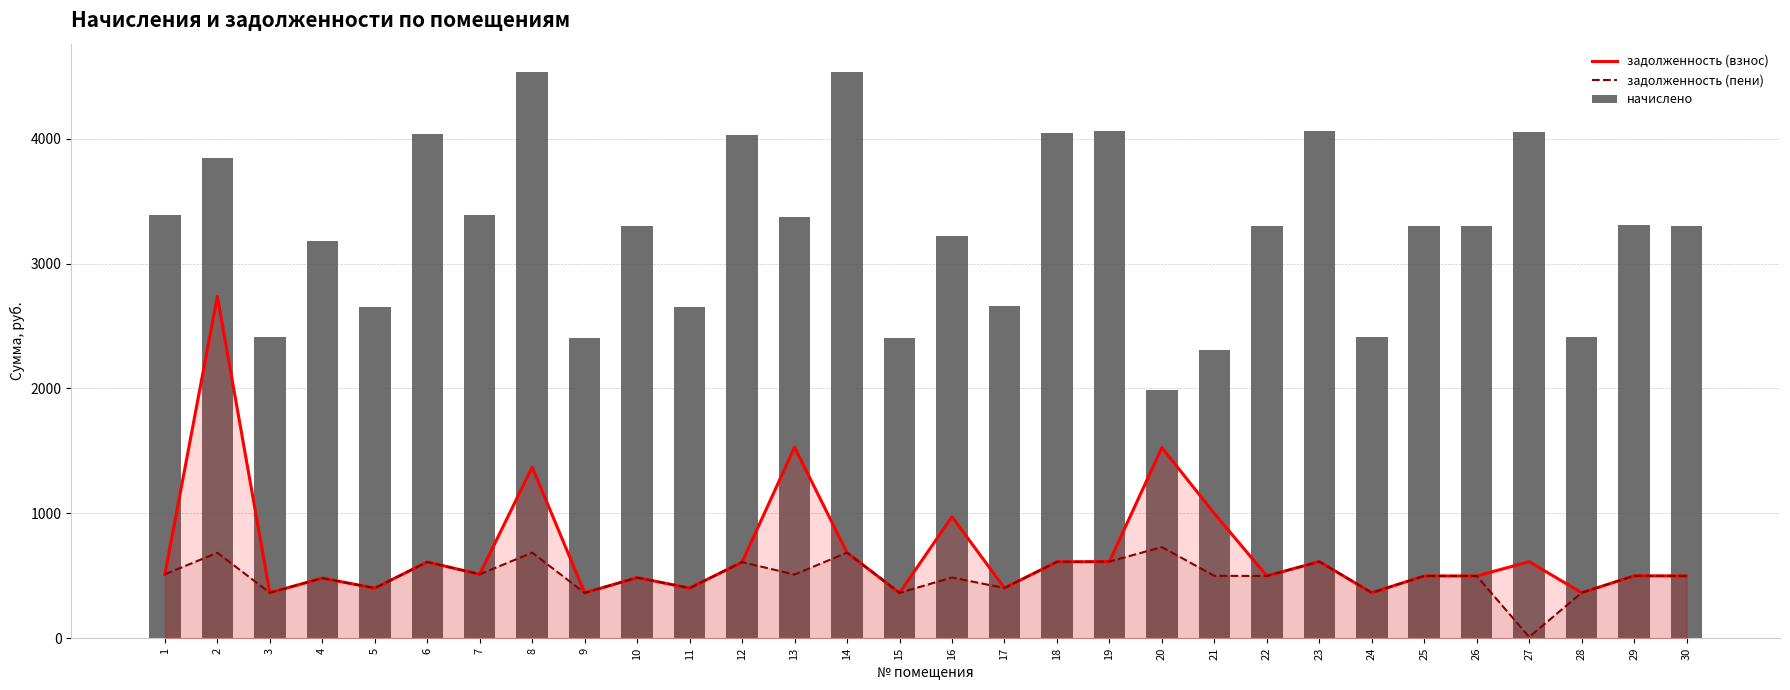

Which series has the largest range (max minus min)?

начислено